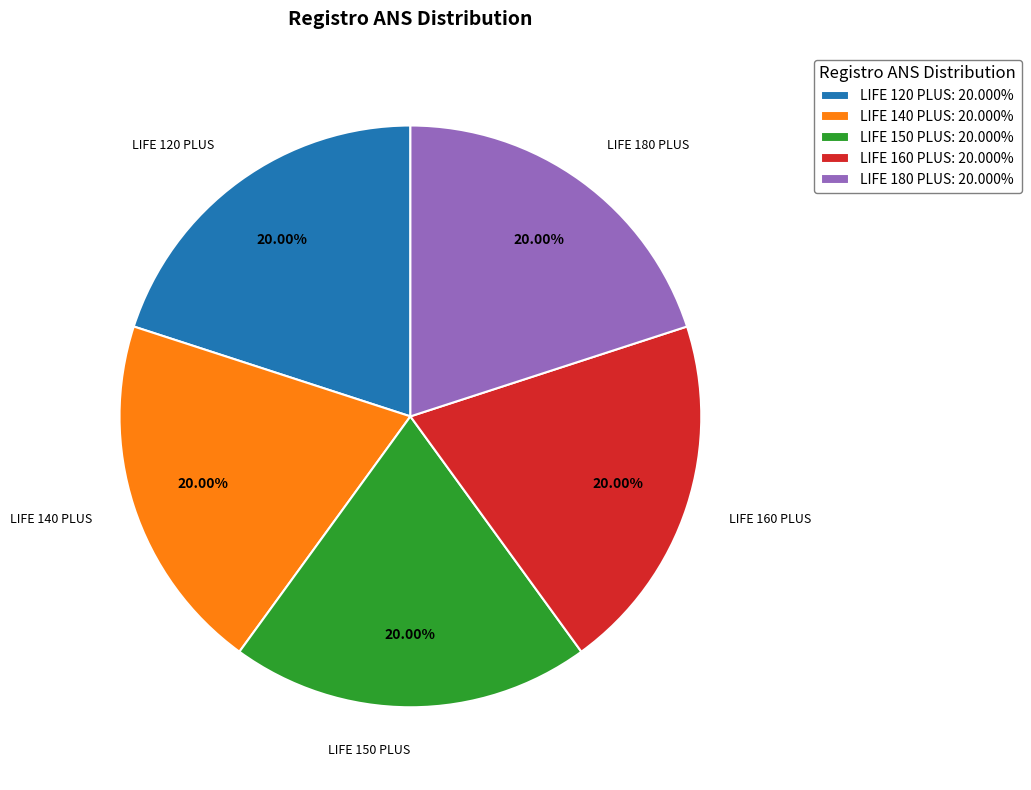

Combined, do LIFE 160 PLUS and LIFE 140 PLUS account for over 50%?

No